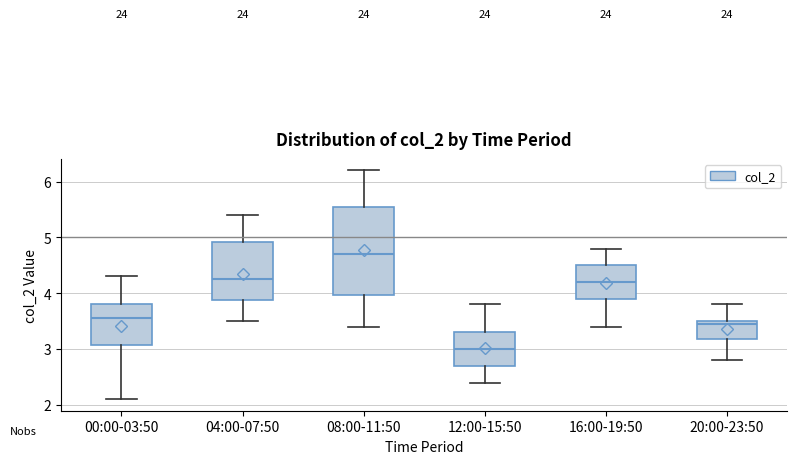

Which box is the tallest, from its lower edge to its upper edge?

08:00-11:50